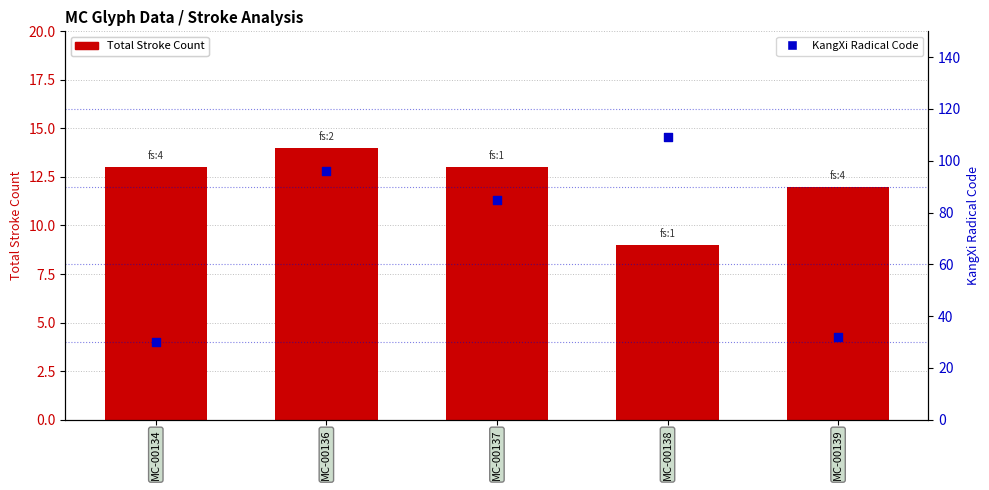

Which series has the largest total across all categories?

KangXi Radical Code